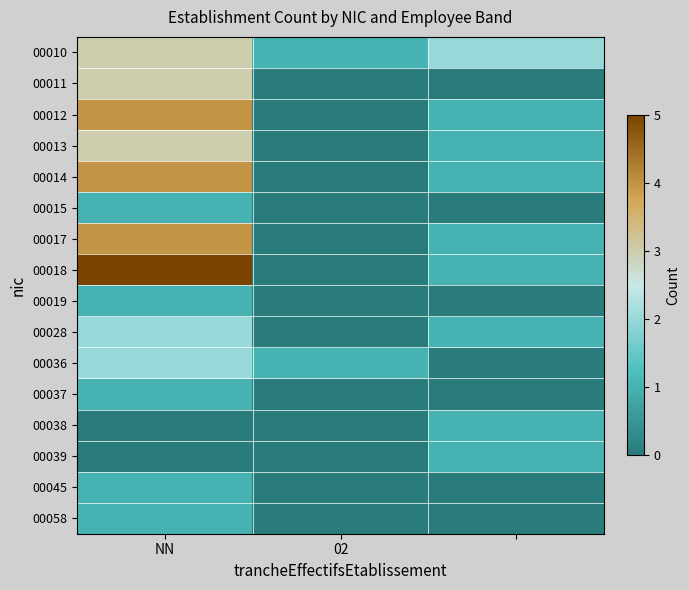

At how many categories does at least one series exceed 3?

1